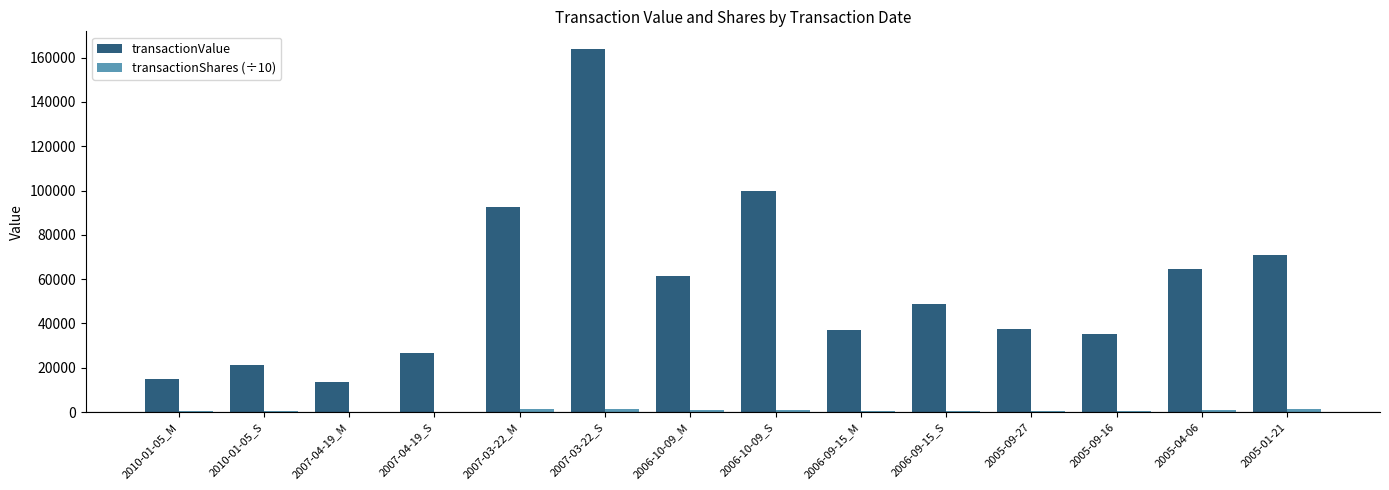

What is the average value of the transactionValue series?

56257.6